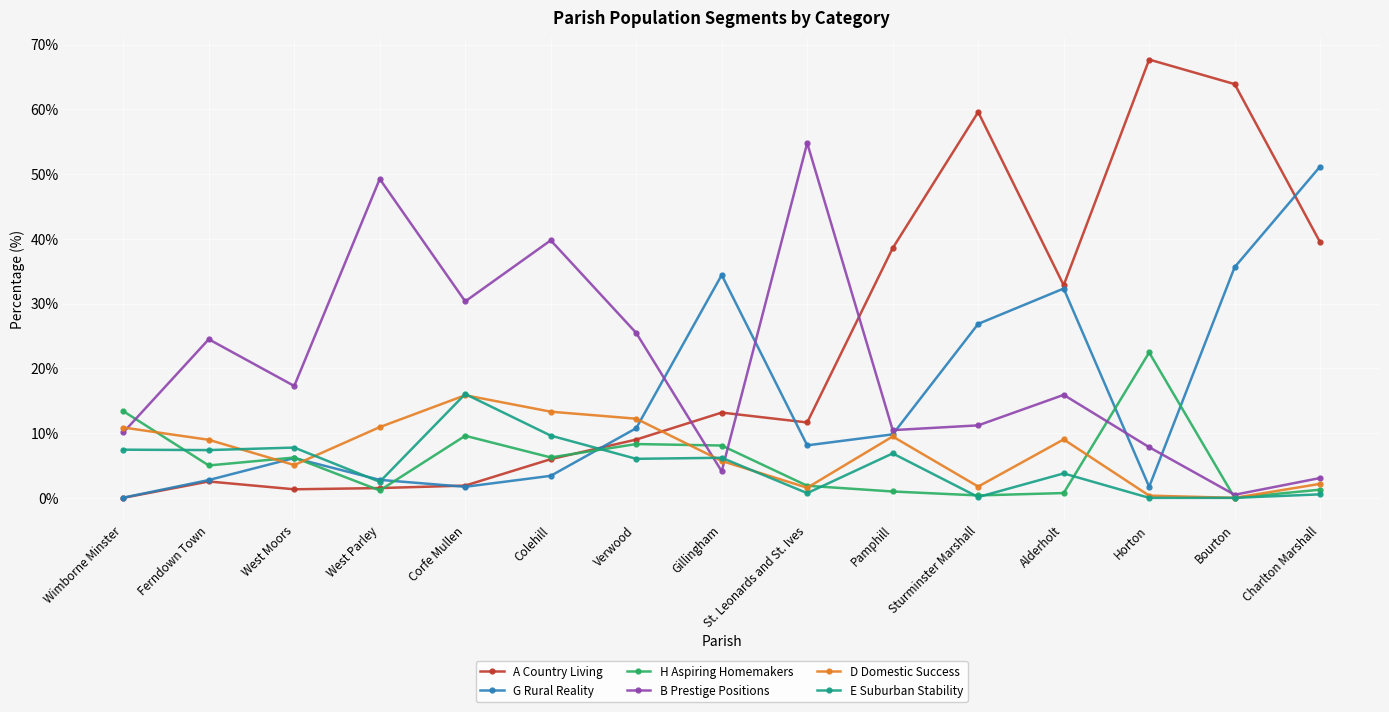

At which label does B Prestige Positions reach its peak?

St. Leonards and St. Ives